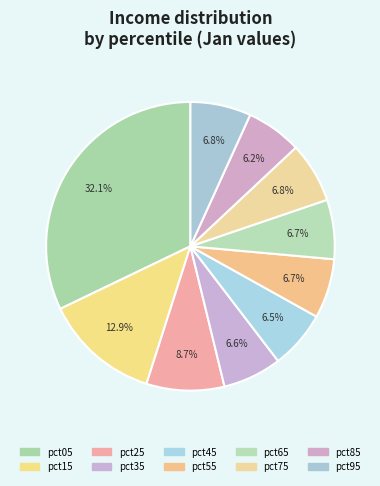

To the nearest percent, what percentage of the pie is pct85?

6%